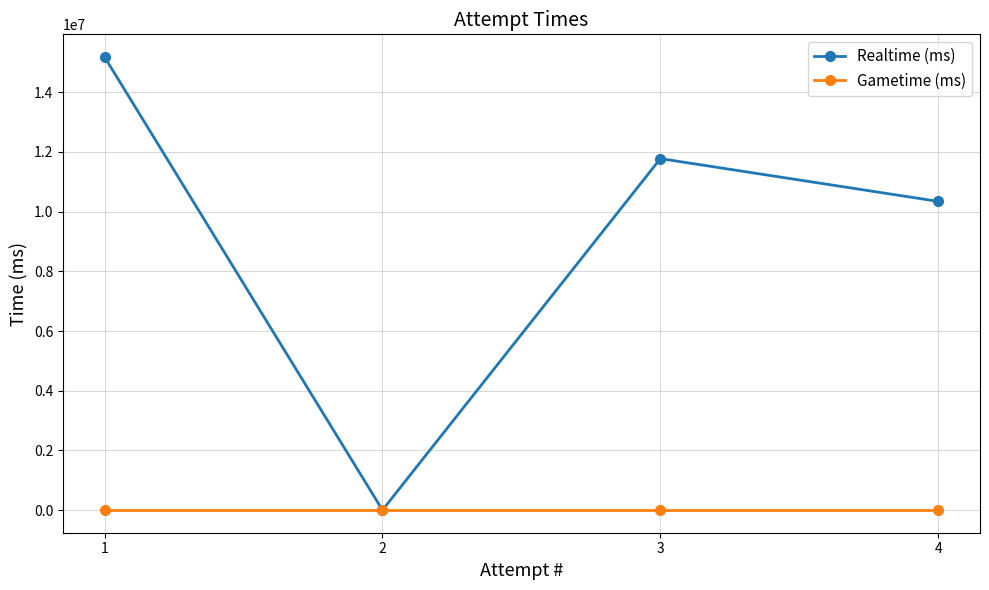

Which series has the largest total across all categories?

Realtime (ms)